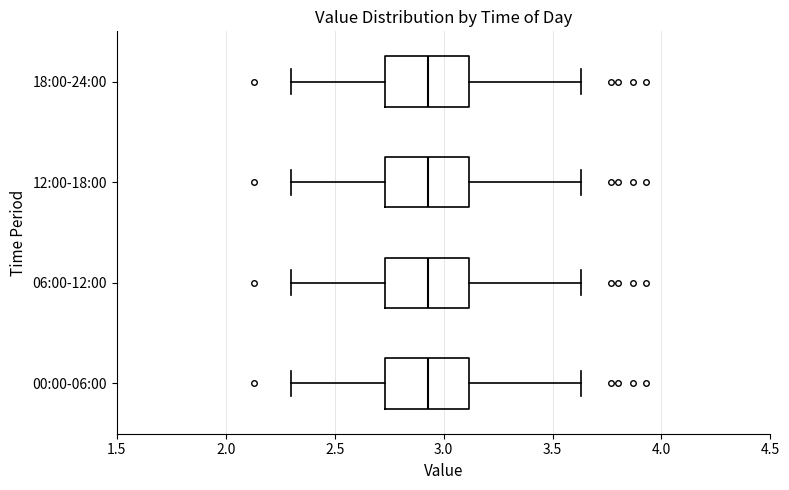

Where does the right whisker of the box for 00:00-06:00 end on the x-axis? The values are not printed on the chart, so give them approximately, as read against the axis.

3.65